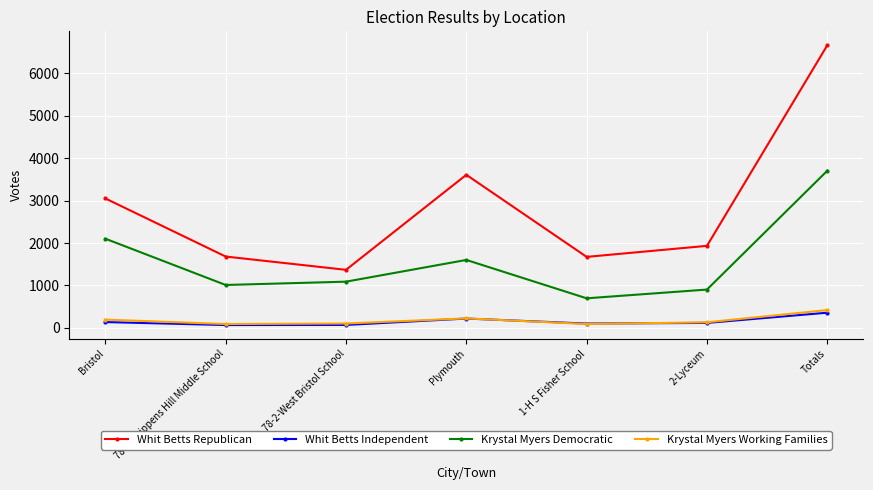

Rank the series by their maximum value, from lowest to highest.

Whit Betts Independent, Krystal Myers Working Families, Krystal Myers Democratic, Whit Betts Republican